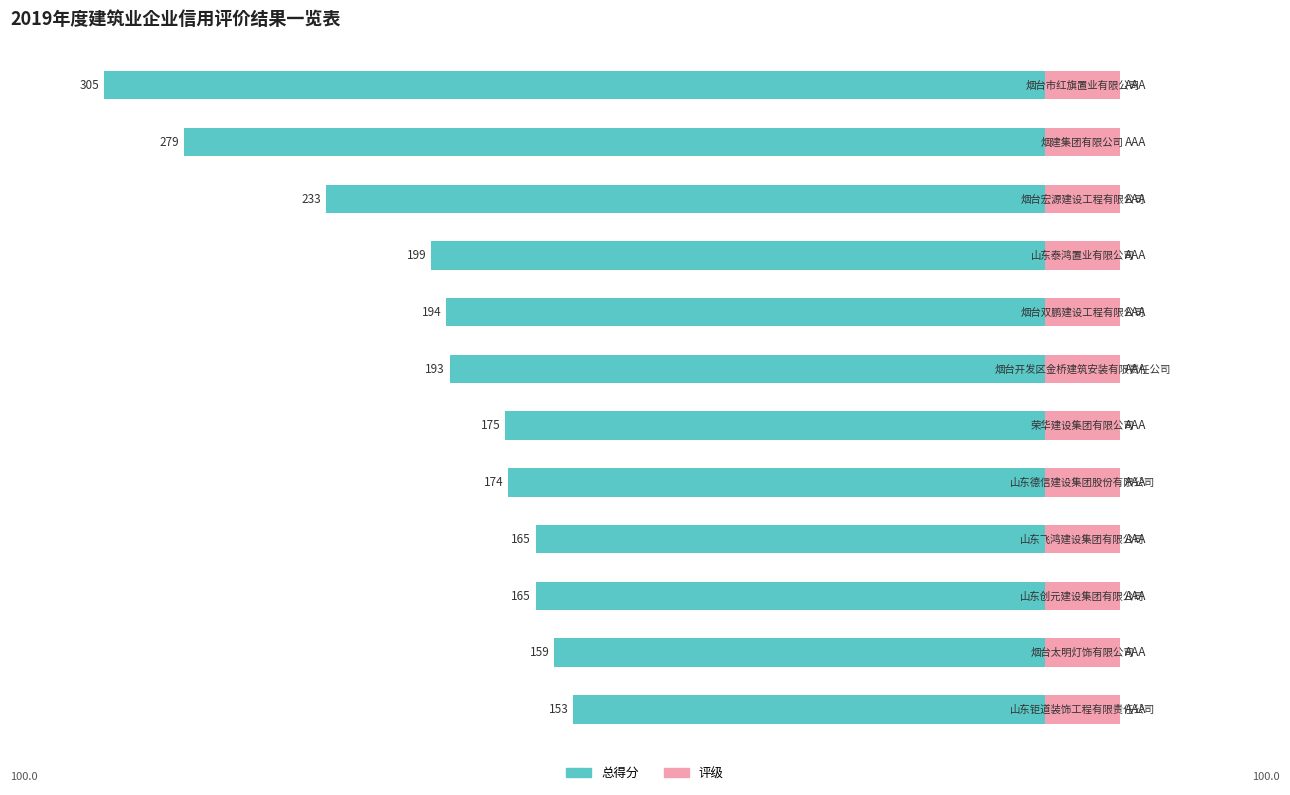

What is the label of the 8th bar from the right?

烟台双鹏建设工程有限公司